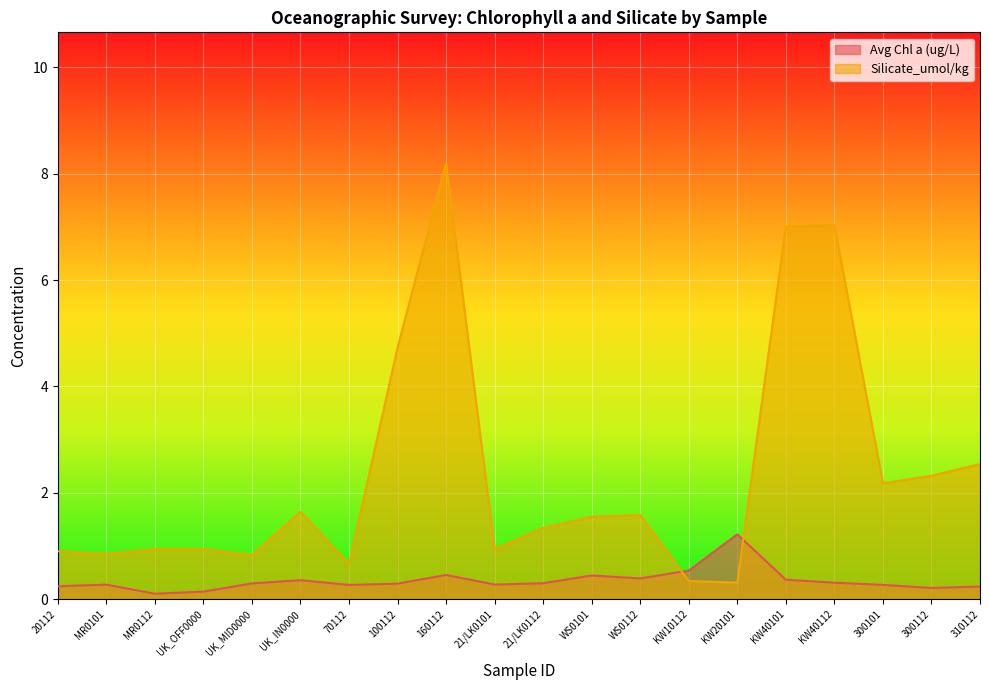

Is it true that Silicate_umol/kg equals 1.1 at UK_IN0000?

False